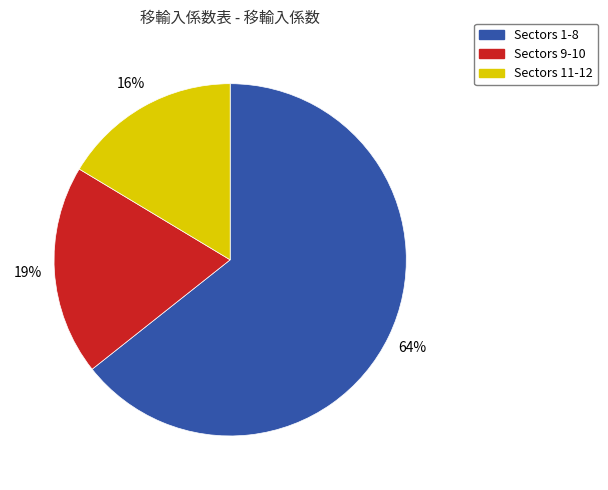

How many segments does this pie chart have?

3